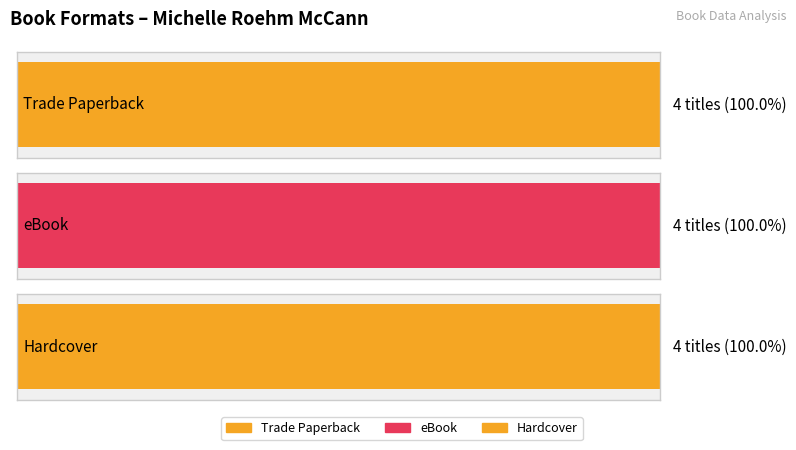

How many bars are there in each group?

3